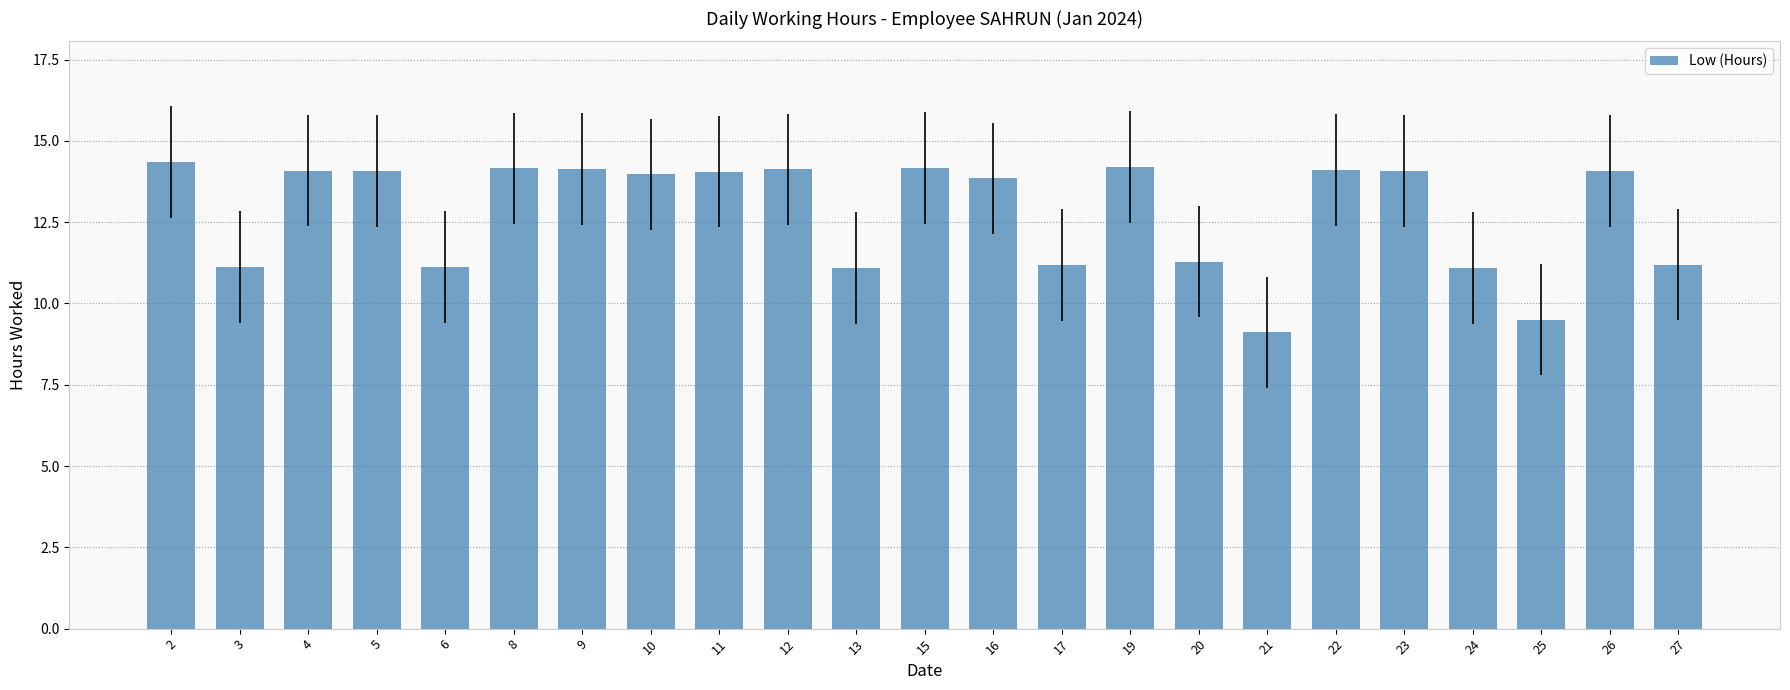

What is the value of the 19th bar from the left?

14.1